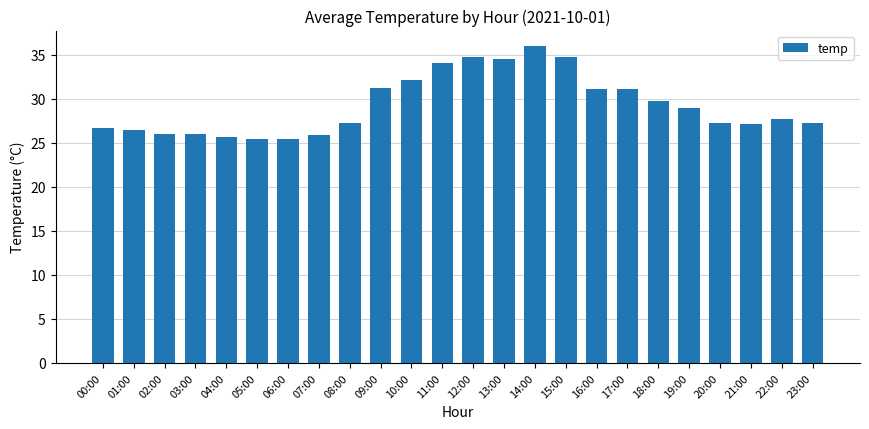

Which category has the highest value across all series?

14:00